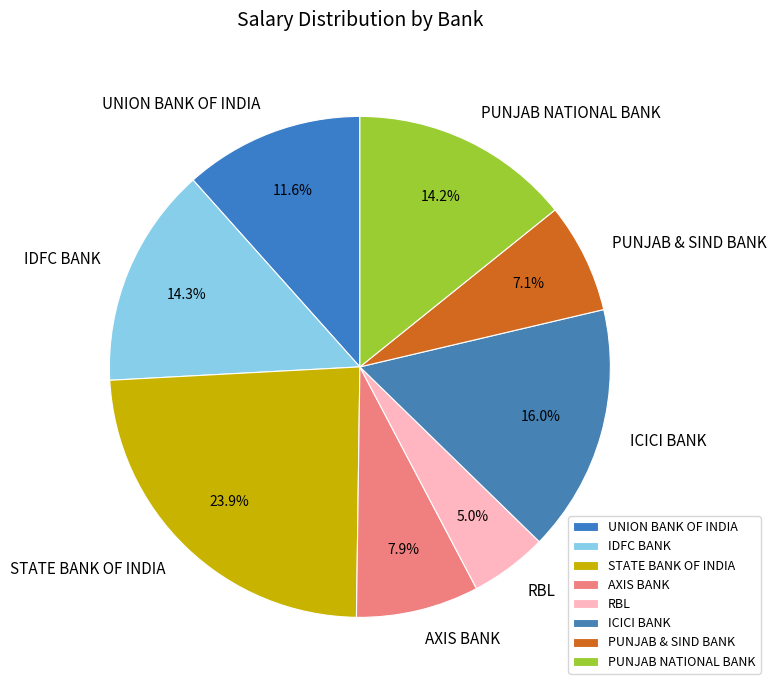

Approximately how many times larger is the value at RBL compared to PUNJAB & SIND BANK?

0.7